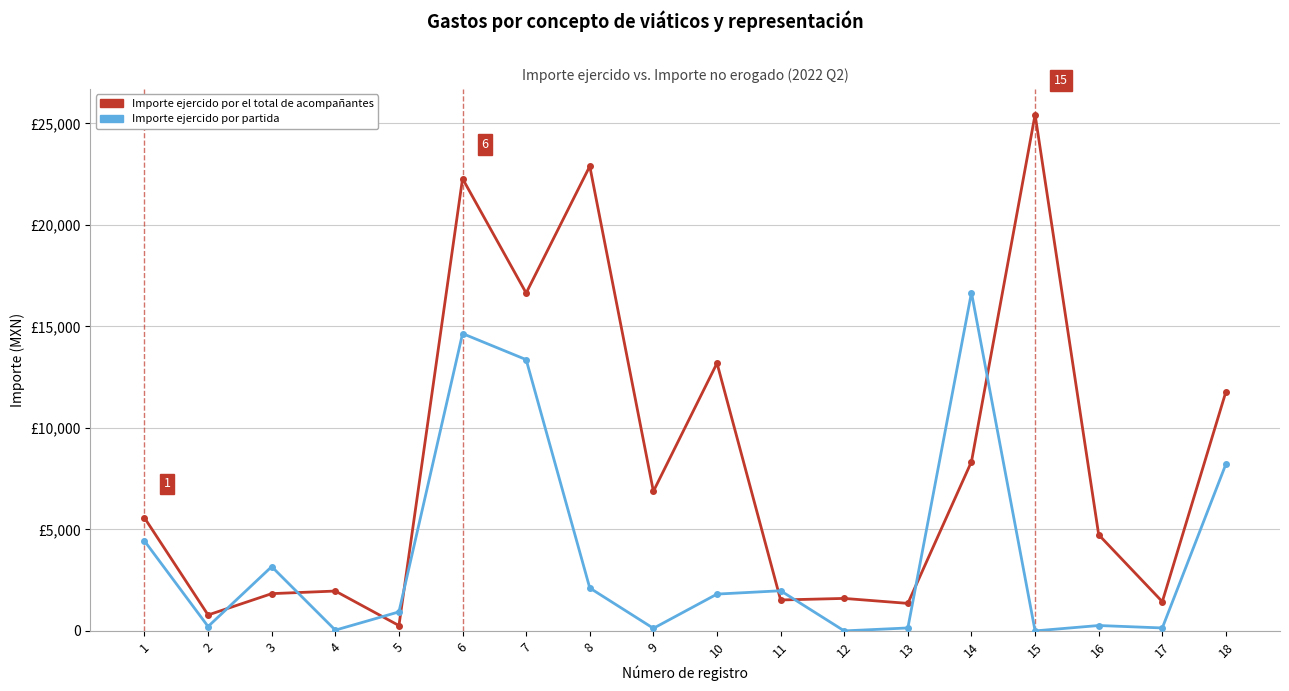

Which label corresponds to the largest value in the chart?

15